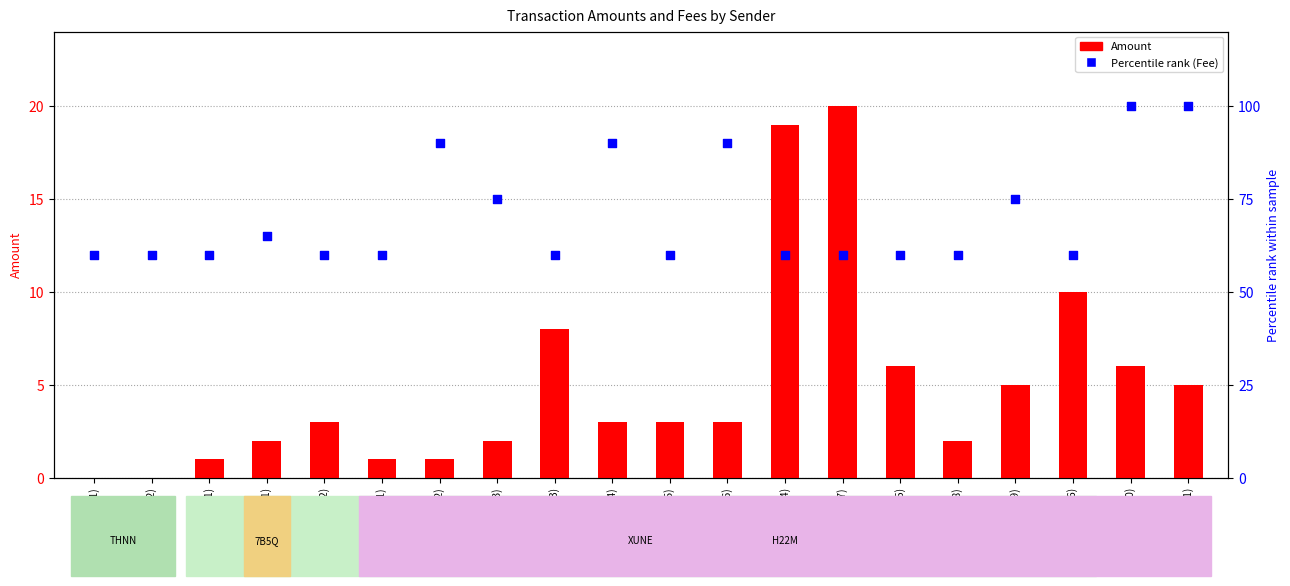

At which category is the sum across all series the highest?

S-H22M (10)